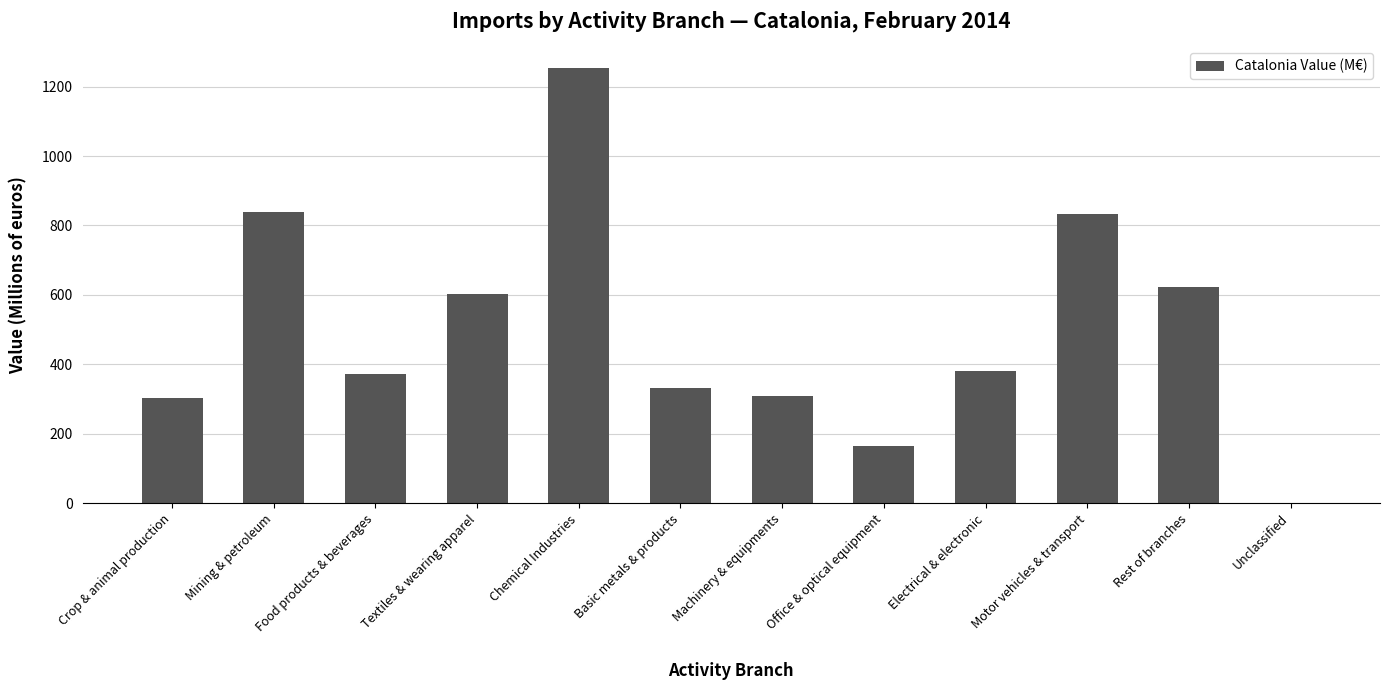

What is the change in value from Mining & petroleum to Rest of branches?

-216.3